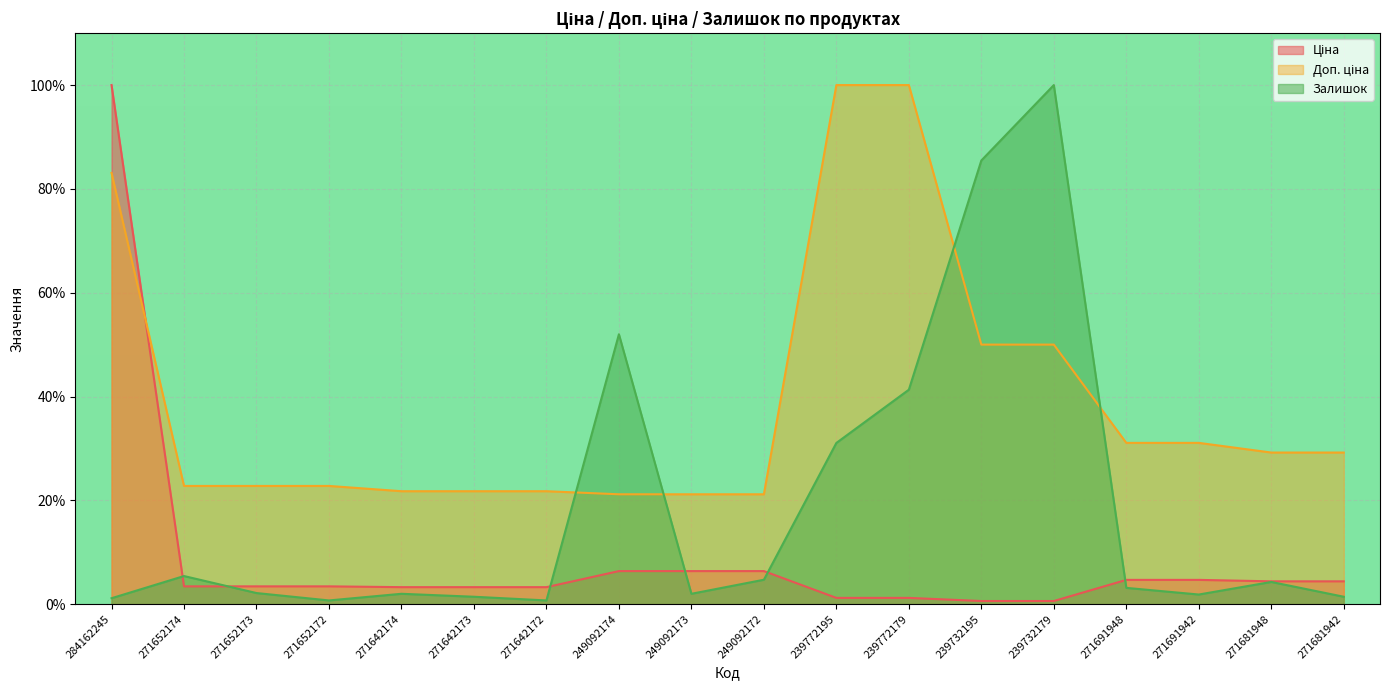

What is the sum of all Залишок values?

340.7